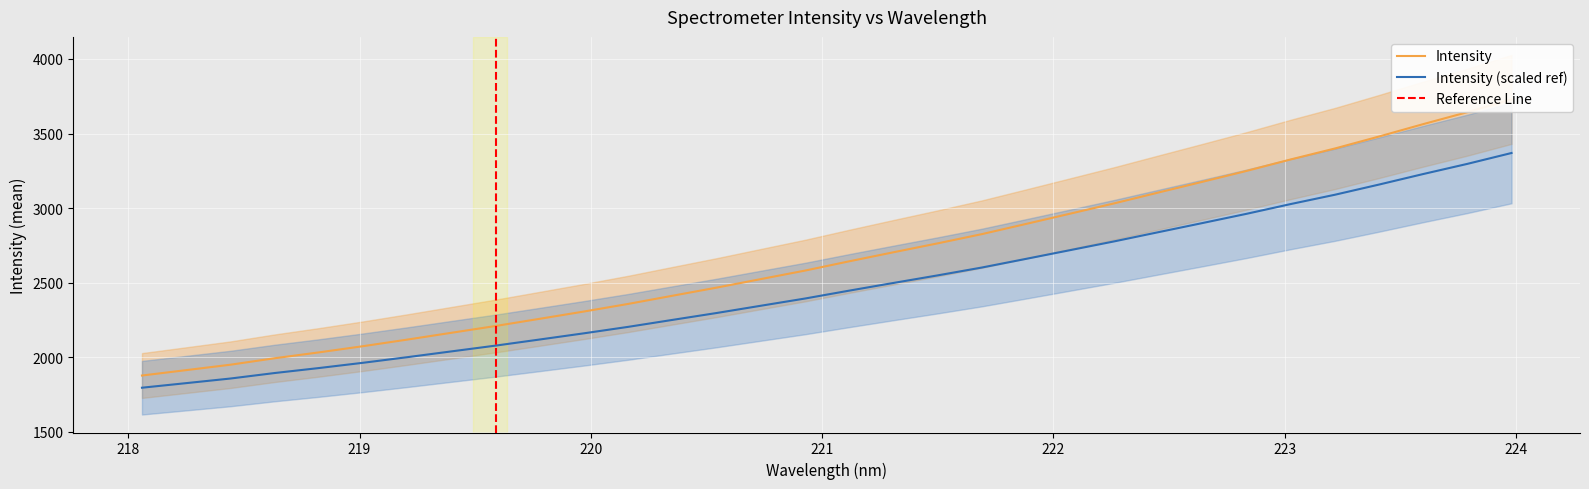

What is the smallest value displayed?

1796.5